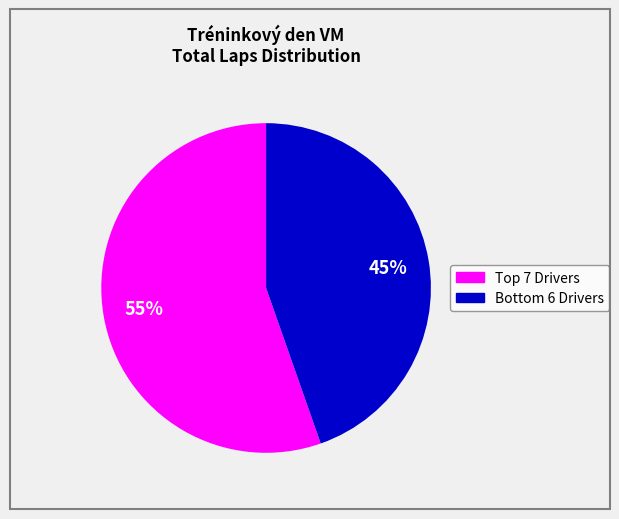

Is there any slice that represents more than half of the pie?

Yes